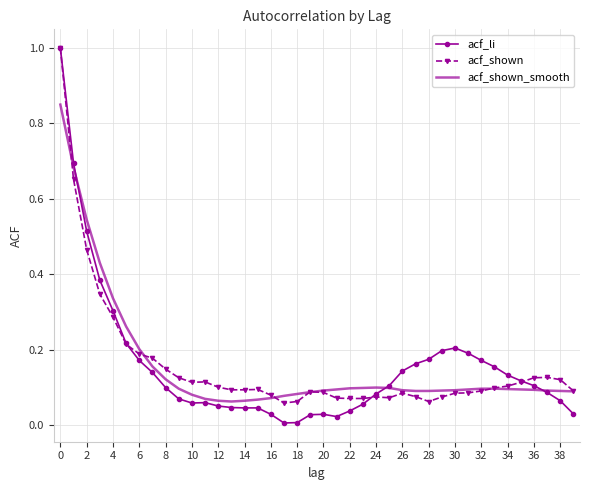

Which series has the widest spread of values?

acf_li